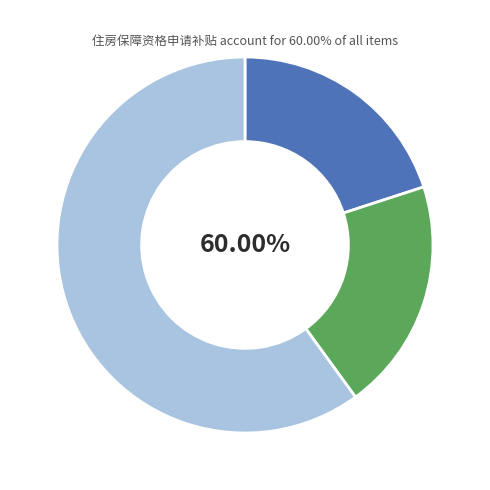

How many slices are in this pie chart?

3